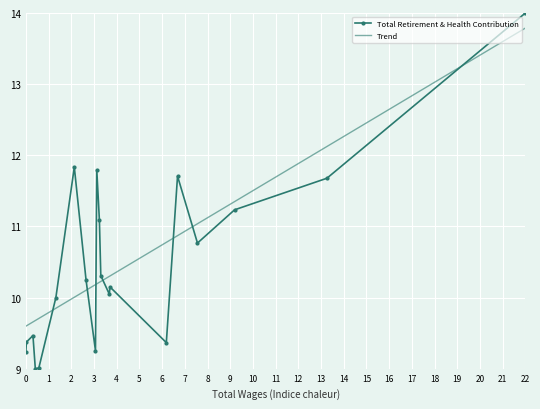

What is the greatest value displayed?

14.0